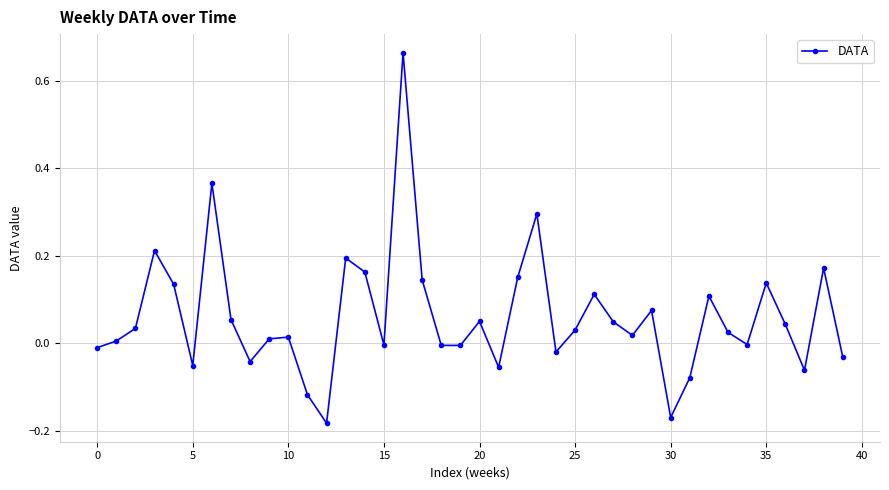

How many data points does each series have?

40